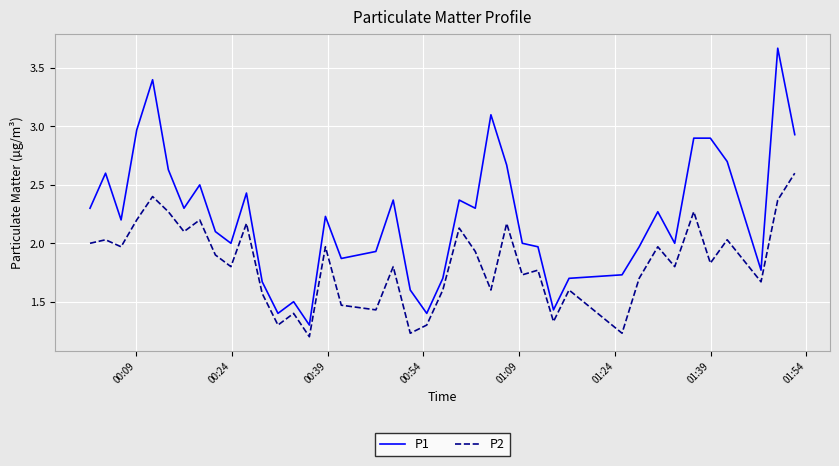

In P2, how many points are higher than both neighbors (excluding endpoints)?

14